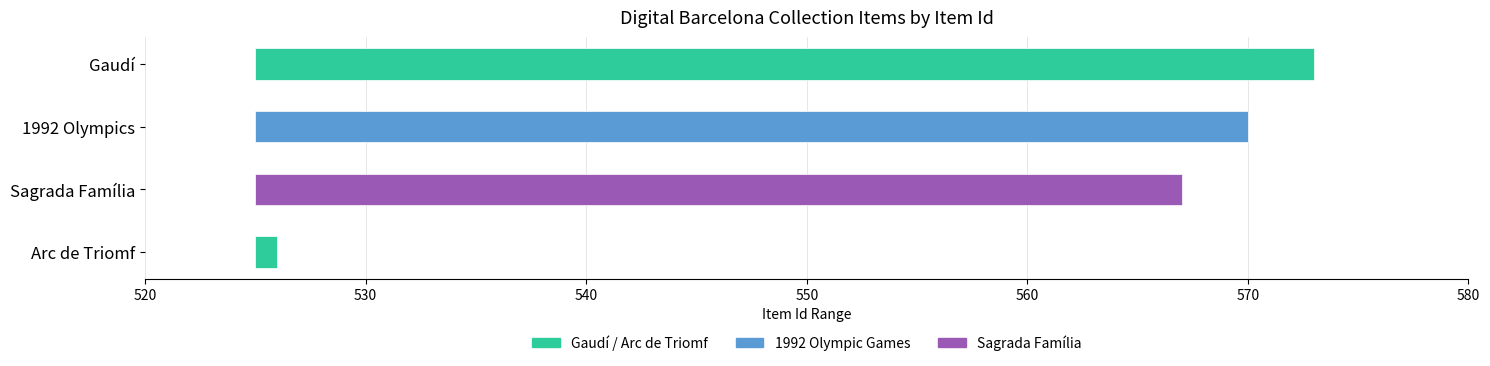

At which label does the data first exceed 570?

Gaudí: Nature, Religion and Politics